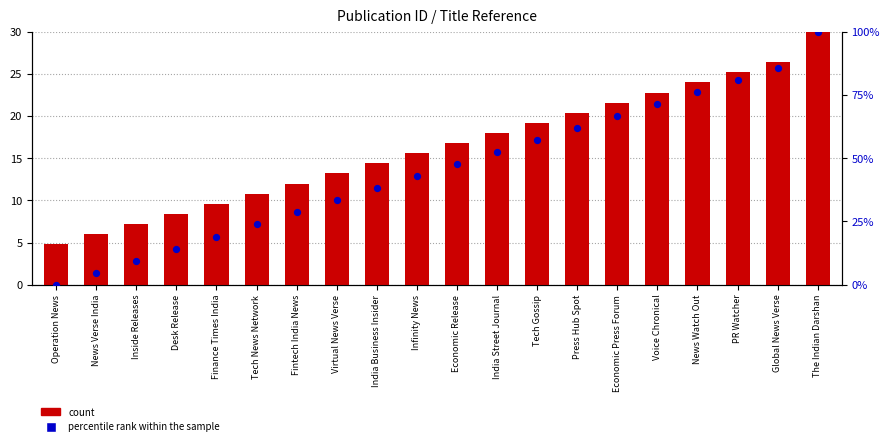

Which series has the largest total across all categories?

percentile rank within the sample